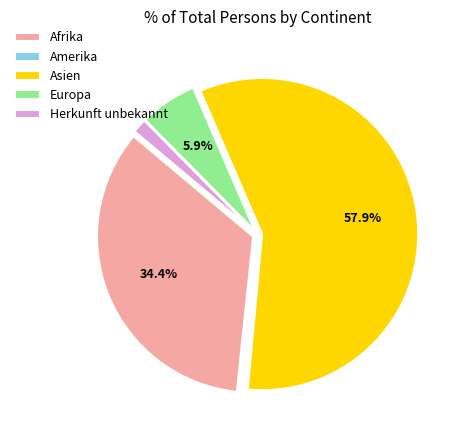

Which category has the biggest portion of the pie?

Asien